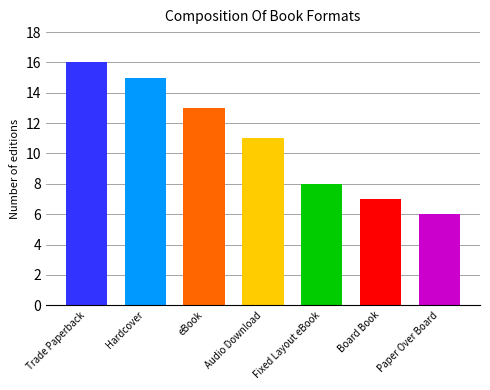

What is the minimum value shown in the chart?

6